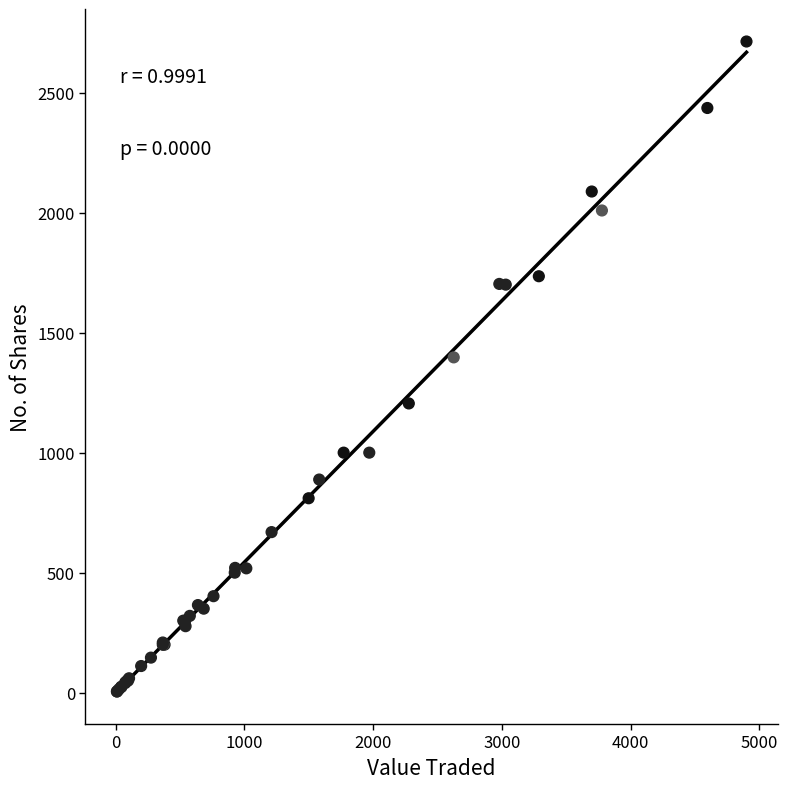

What Y value in the scatter plot is closest to 1359?

1397